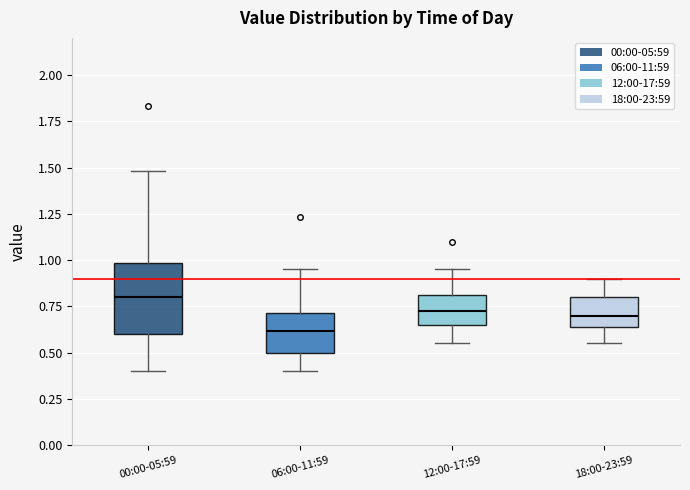

Reading left to right, transcribe this box plot: for each box, give where its median line is, the range the box spans, and where its two whiskers end, as read against the y-axis. The values are not printed on the chart, so give them approximately, as read against the axis.

00:00-05:59: median 0.80, box 0.60 to 1.00, whiskers 0.40 to 1.50
06:00-11:59: median 0.60, box 0.50 to 0.70, whiskers 0.40 to 0.95
12:00-17:59: median 0.75, box 0.65 to 0.80, whiskers 0.55 to 0.95
18:00-23:59: median 0.70, box 0.65 to 0.80, whiskers 0.55 to 0.90